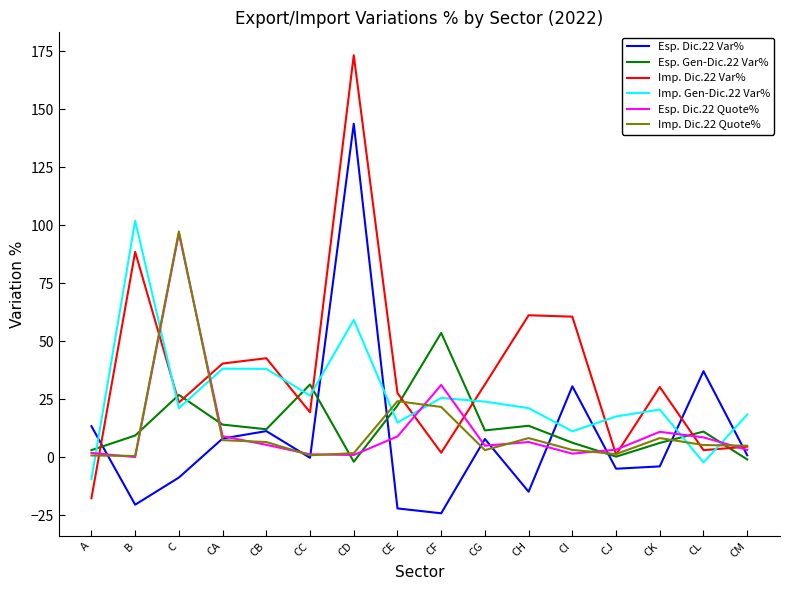

At which category does Esp. Gen-Dic.22 Var% reach its first local valley?

CB